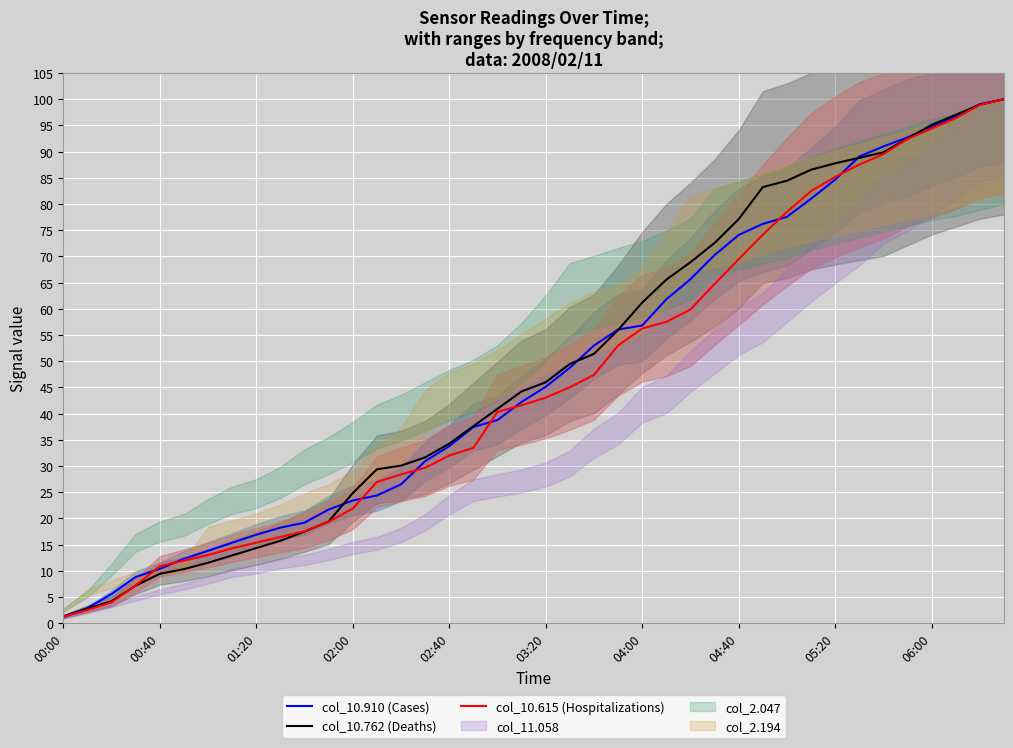

What is the difference between the maximum and minimum values in the col_10.615 (Hospitalizations) series?

98.7